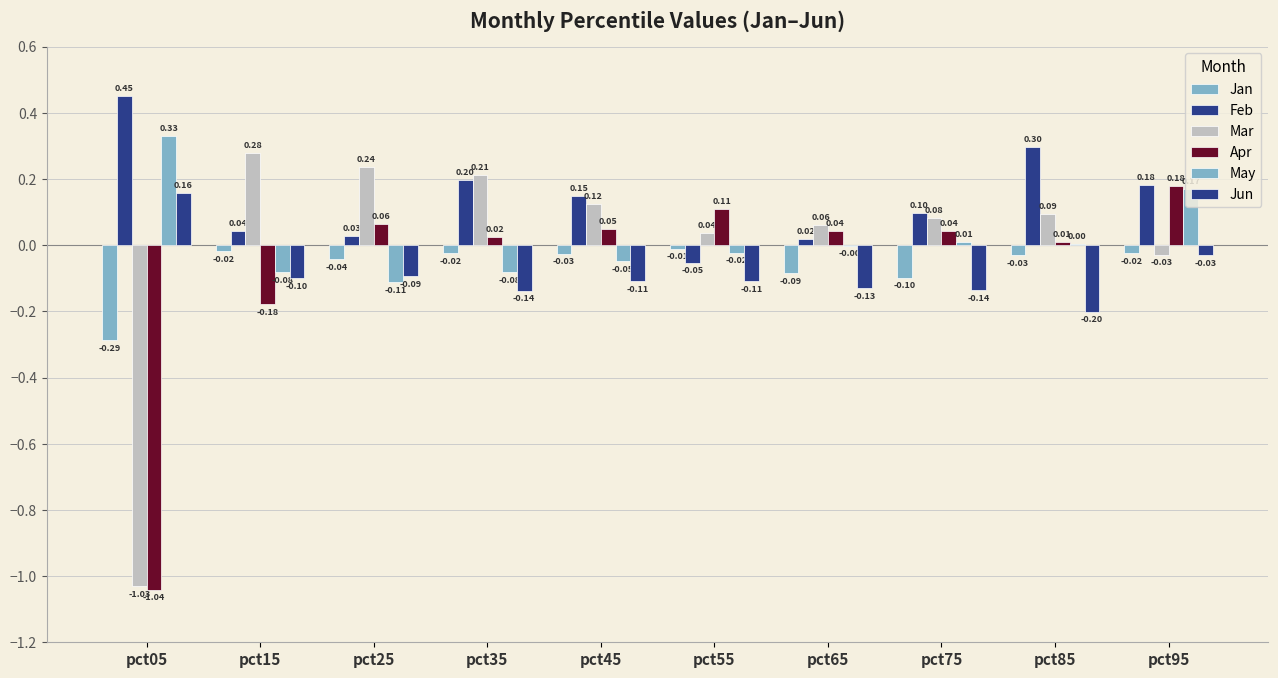

True or false: Mar has a value of 0.1 at pct25.

False